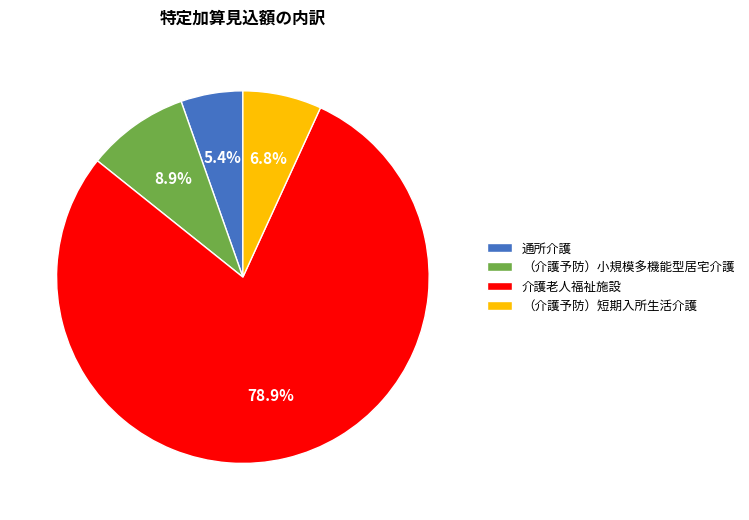

Which slice is the smallest?

通所介護